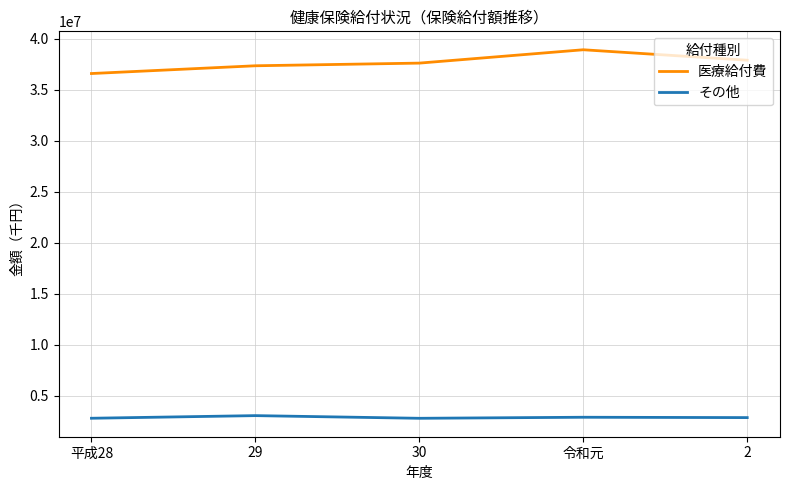

The 医療給付費 series shows 38896379.0 at 令和元. True or false?

True